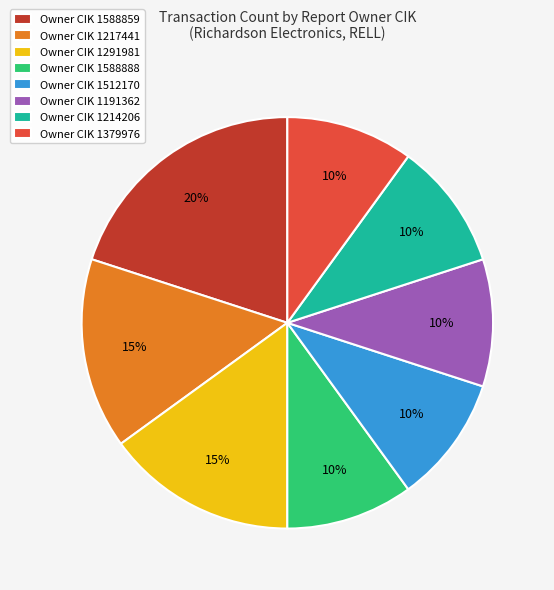

Does Owner CIK 1214206 account for over 50% of the chart?

No